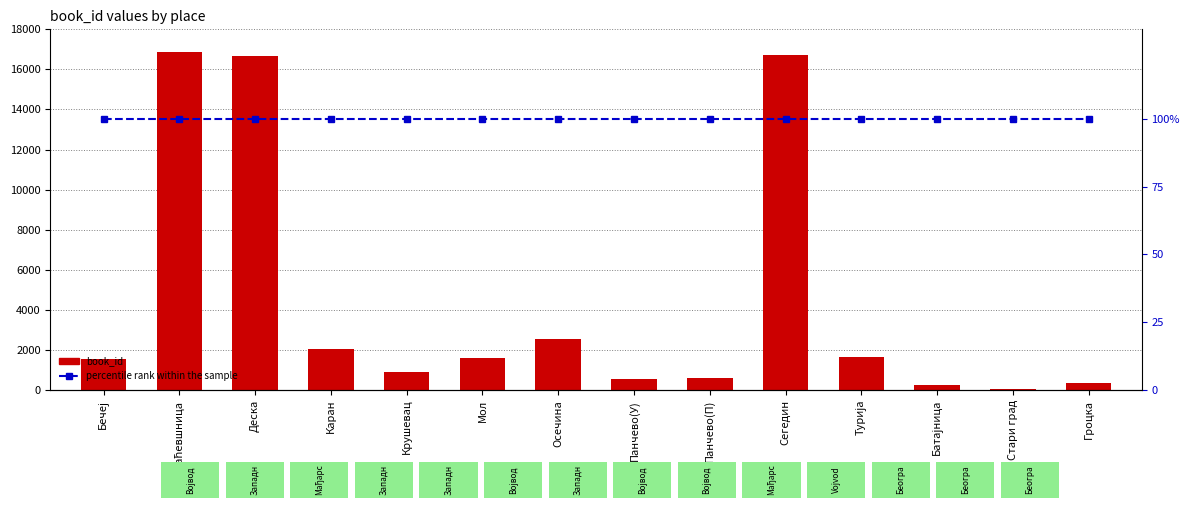

How many groups of bars are there?

14